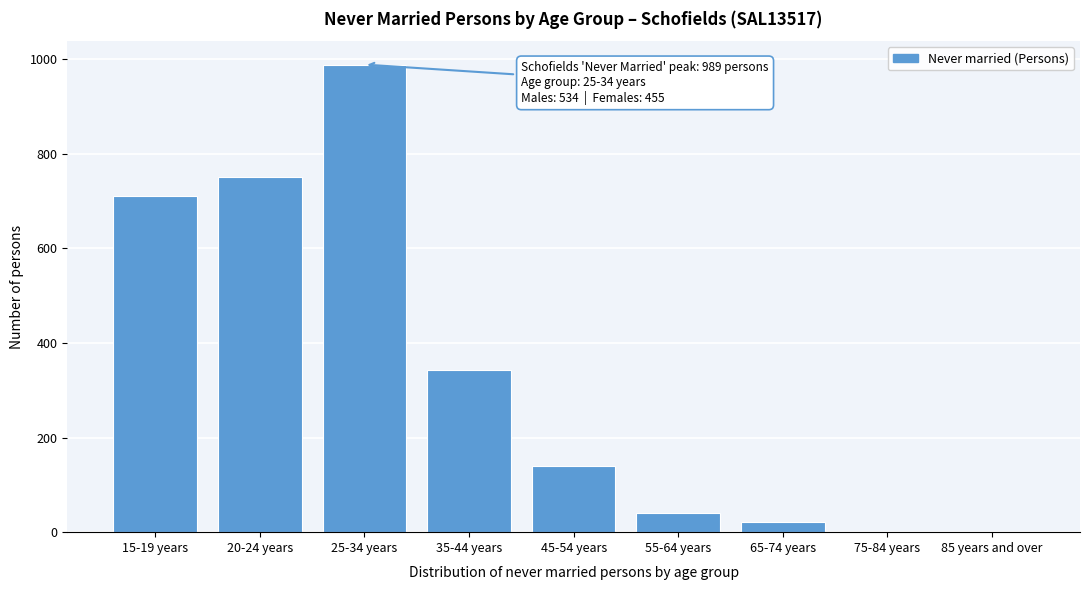

True or false: the data shows 0 at 85 years and over.

True